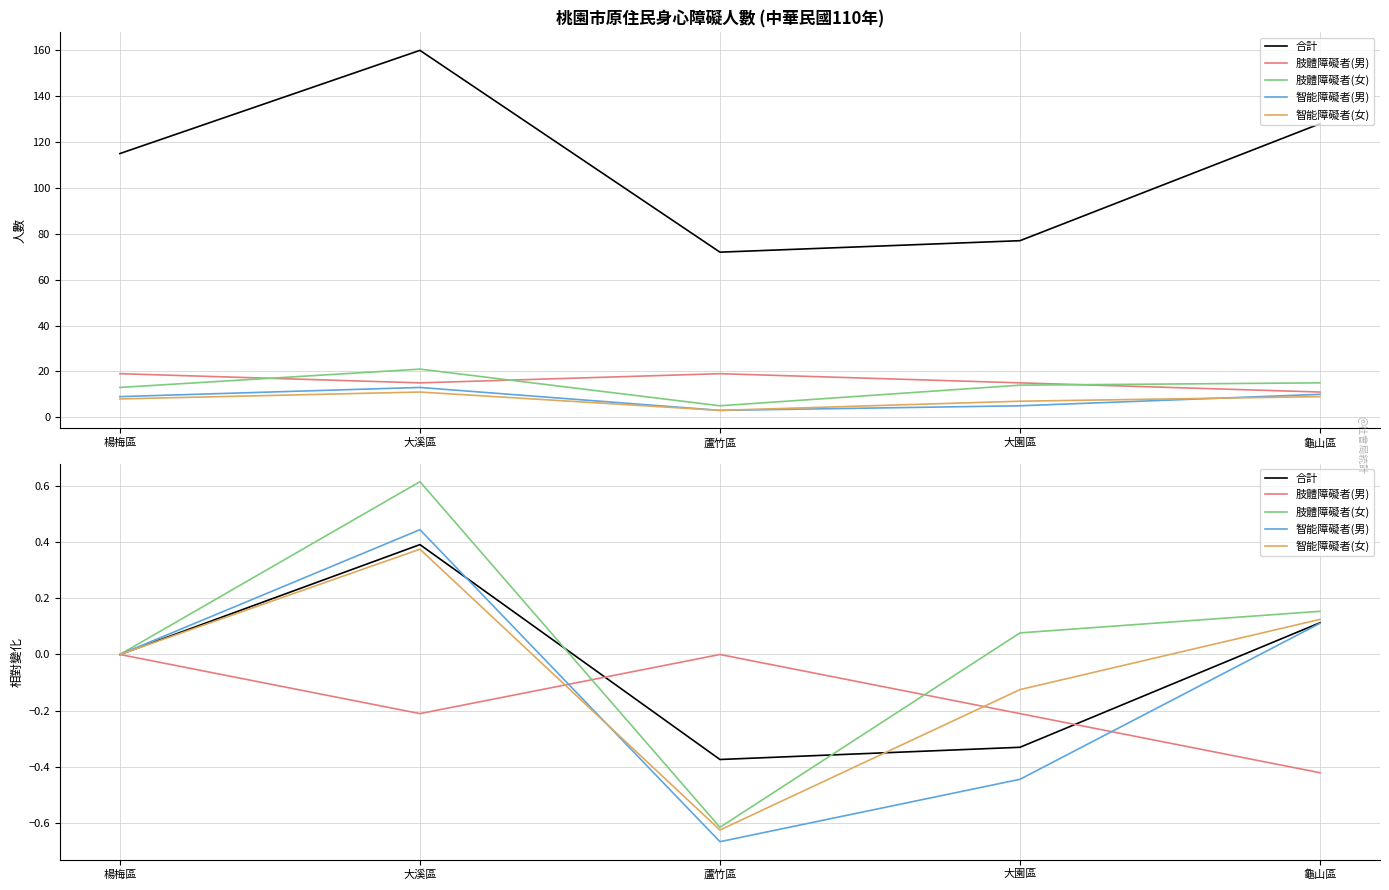

Which series has the widest spread of values?

肢體障礙者(女)